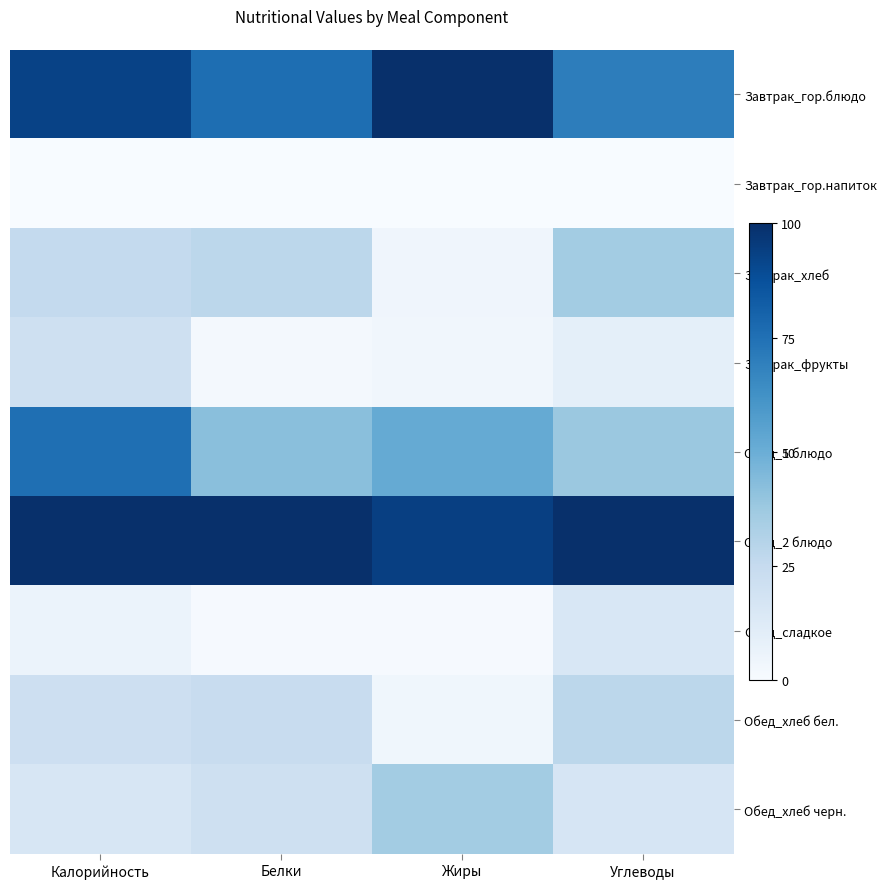

Reading left to right, transcribe all the data shown in this chart.

Завтрак_гор.блюдо: Калорийность=0.9	Белки=0.8	Жиры=1.0	Углеводы=0.7
Завтрак_гор.напиток: Калорийность=0.0	Белки=0.0	Жиры=0.0	Углеводы=0.0
Завтрак_хлеб: Калорийность=0.3	Белки=0.3	Жиры=0.0	Углеводы=0.4
Завтрак_фрукты: Калорийность=0.2	Белки=0.0	Жиры=0.0	Углеводы=0.1
Обед_1 блюдо: Калорийность=0.8	Белки=0.4	Жиры=0.5	Углеводы=0.4
Обед_2 блюдо: Калорийность=1.0	Белки=1.0	Жиры=0.9	Углеводы=1.0
Обед_сладкое: Калорийность=0.1	Белки=0.0	Жиры=0.0	Углеводы=0.2
Обед_хлеб бел.: Калорийность=0.2	Белки=0.2	Жиры=0.0	Углеводы=0.3
Обед_хлеб черн.: Калорийность=0.2	Белки=0.2	Жиры=0.4	Углеводы=0.2